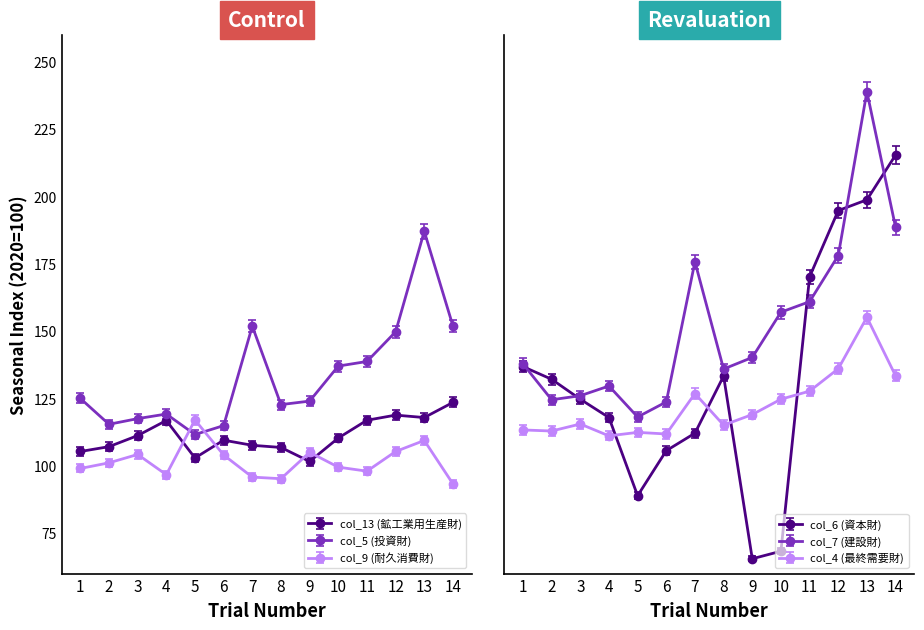

True or false: col_7 (建設財) and col_6 (資本財) intersect in this chart.

True